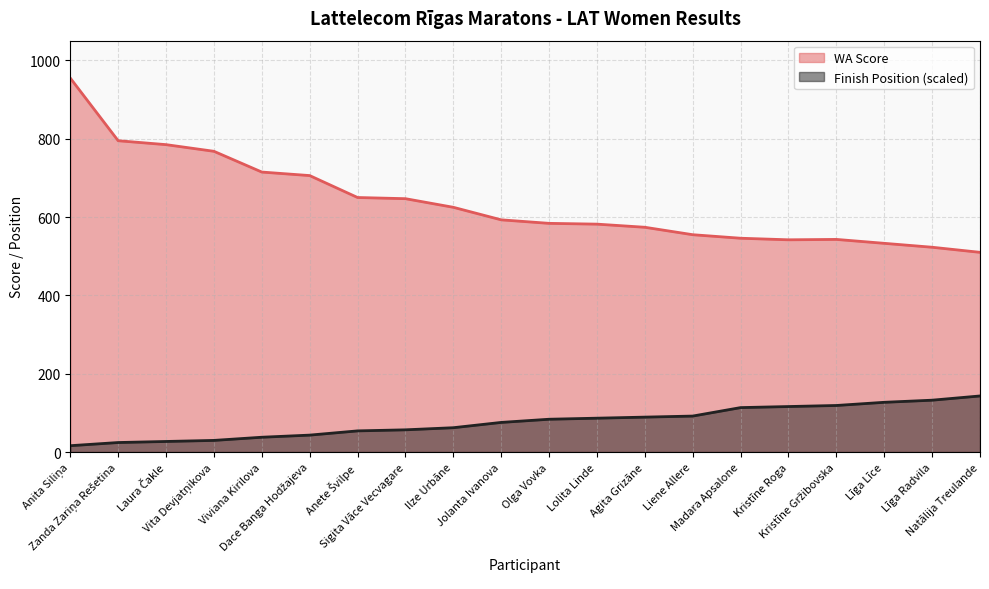

What is the smallest value displayed?

16.2